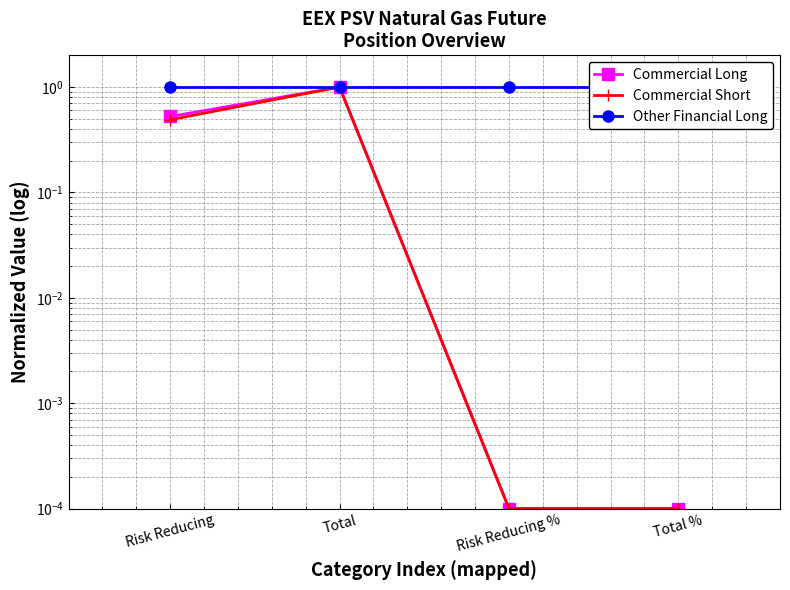

True or false: Commercial Long has a value of 0.2 at Risk Reducing.

False